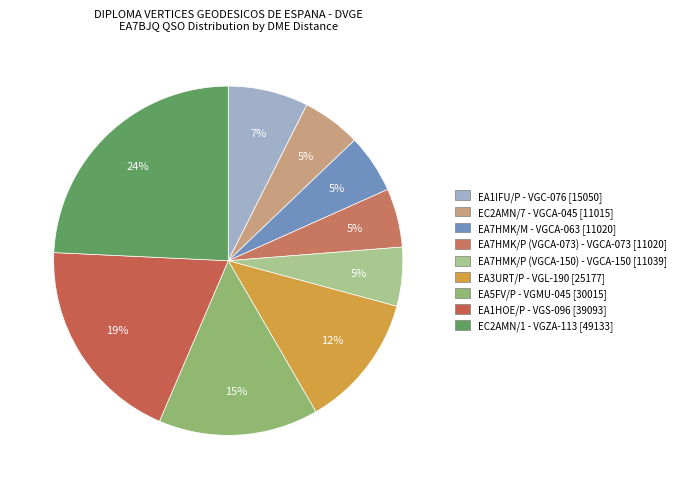

How many slices are in this pie chart?

9